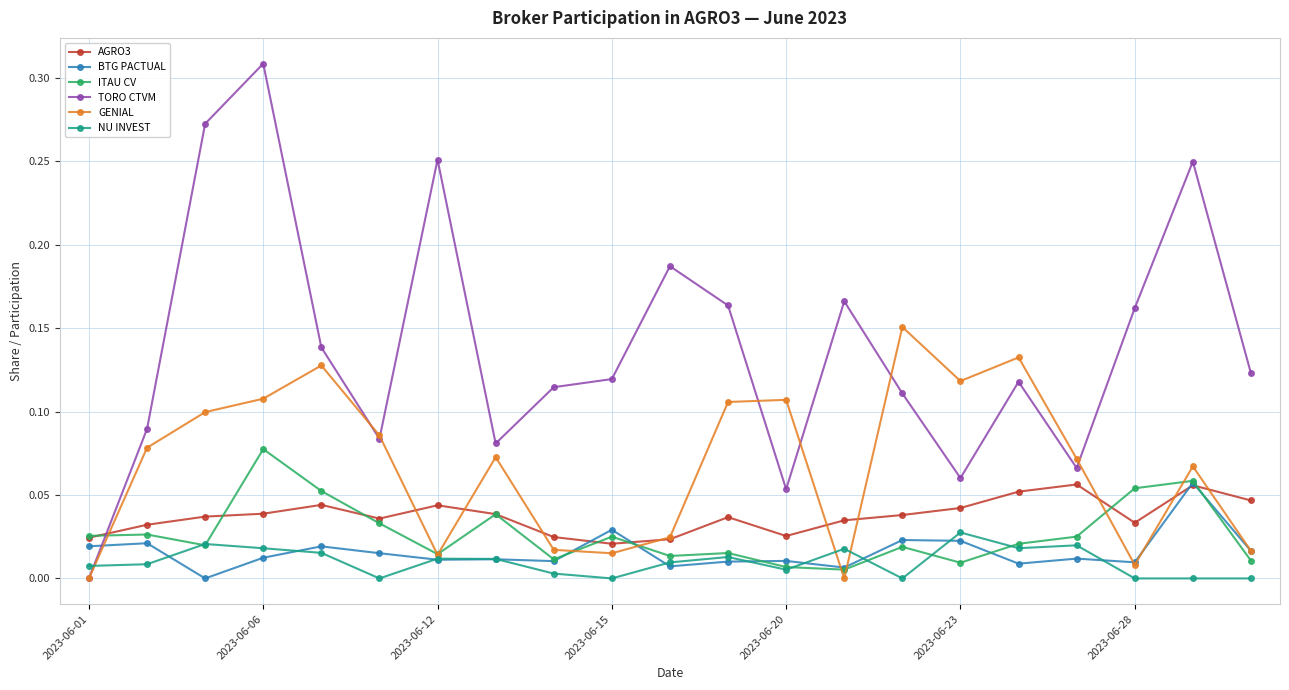

Which series ends up on top after the final intersection of TORO CTVM and NU INVEST?

TORO CTVM